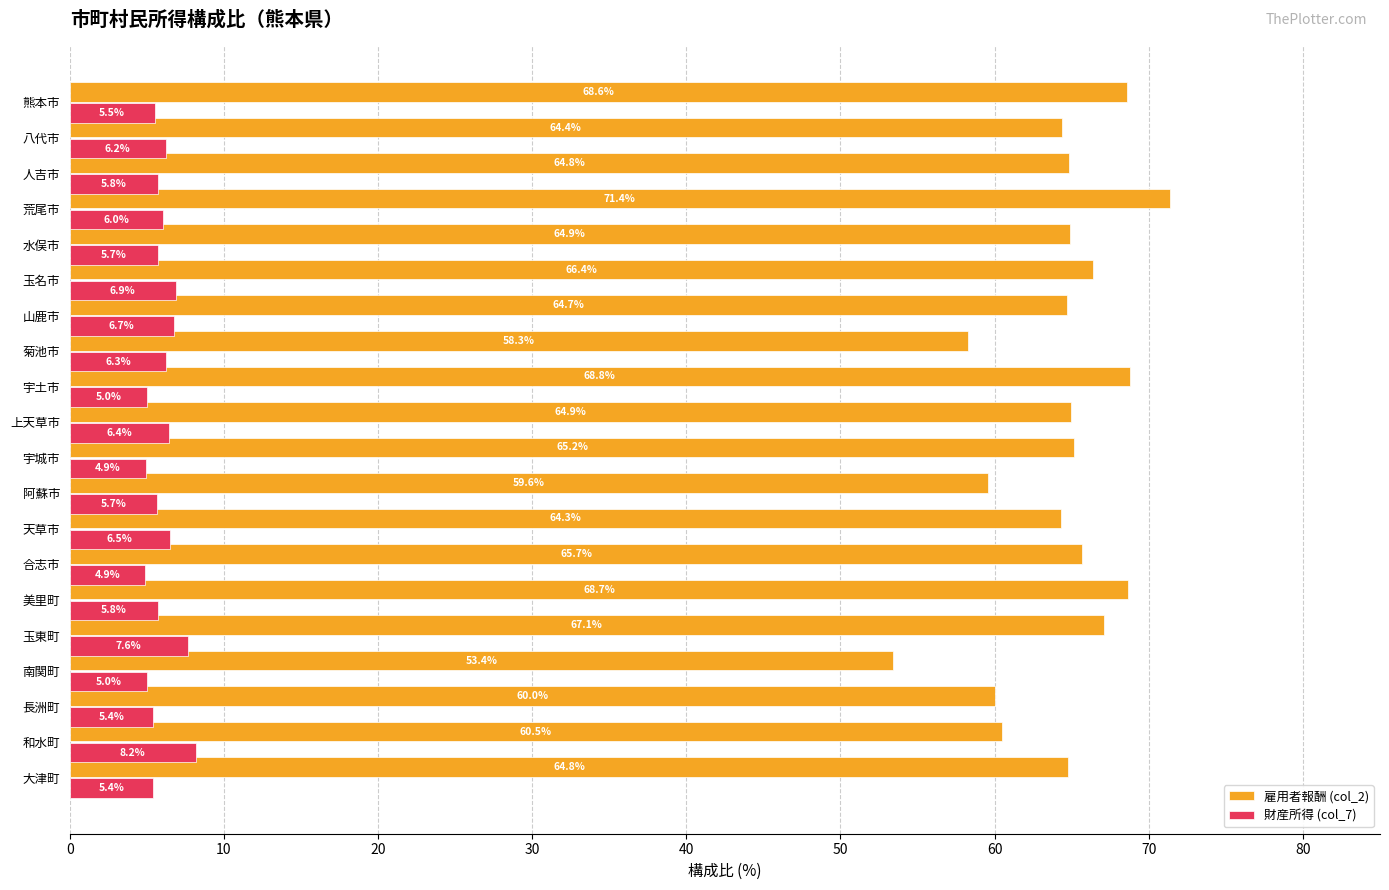

Which series has the largest total across all categories?

雇用者報酬 (col_2)